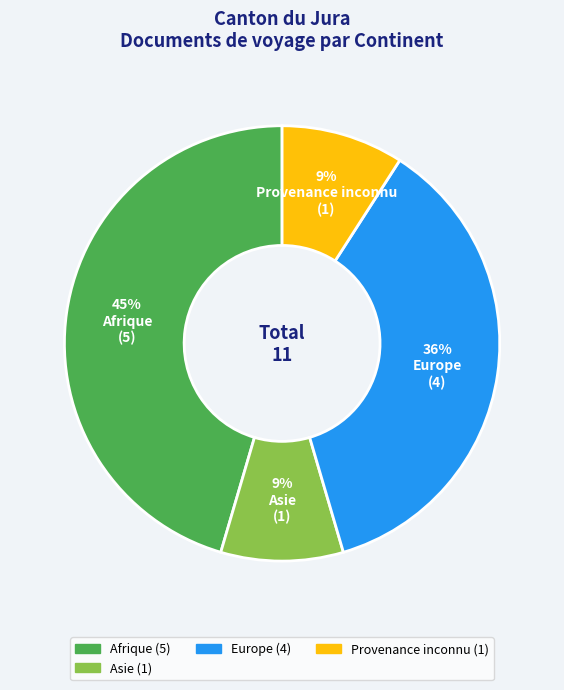

Which slice is the largest?

Afrique